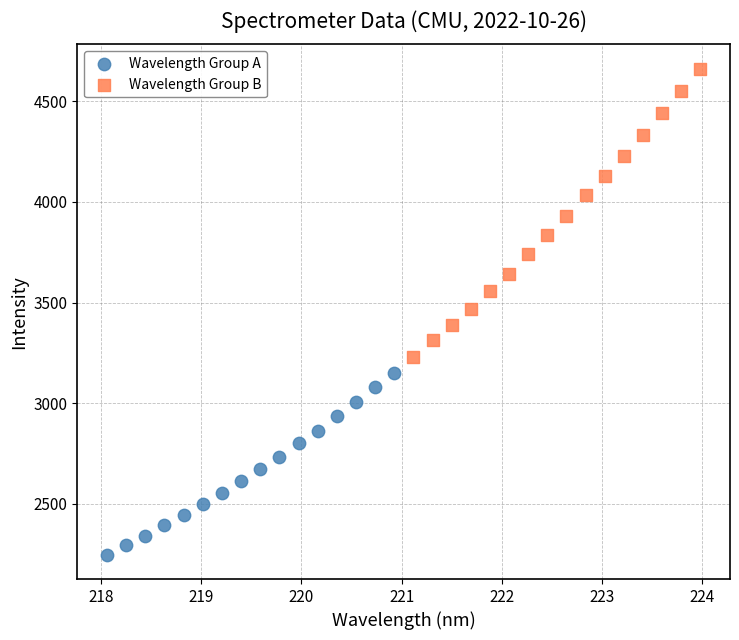

Which series contains the lowest Y value?

Wavelength Group A